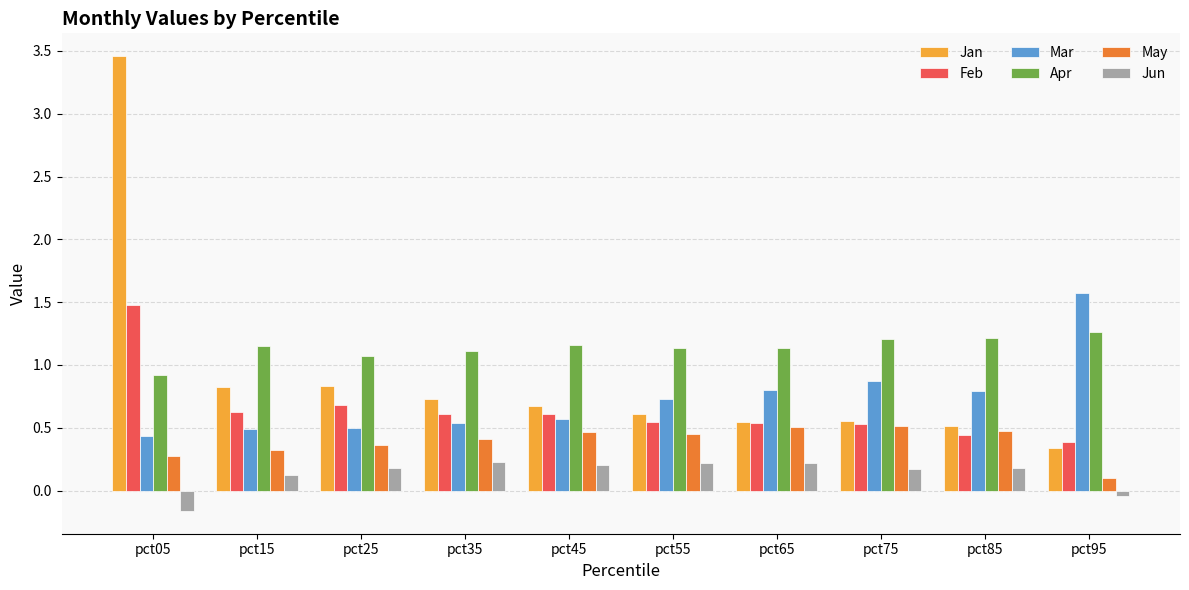

Is it true that May equals 0.3 at pct05?

True